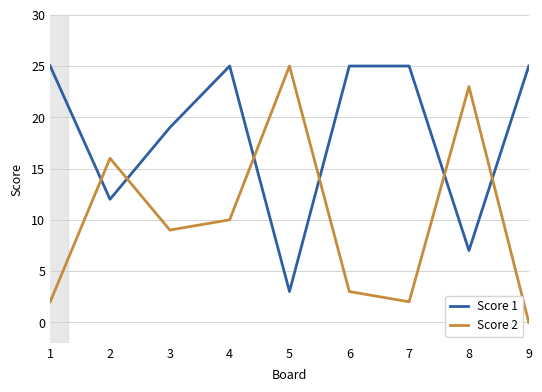

Reading left to right, list all the values displayed in this chart.

Score 1: 25	12	19	25	3	25	25	7	25
Score 2: 2	16	9	10	25	3	2	23	0